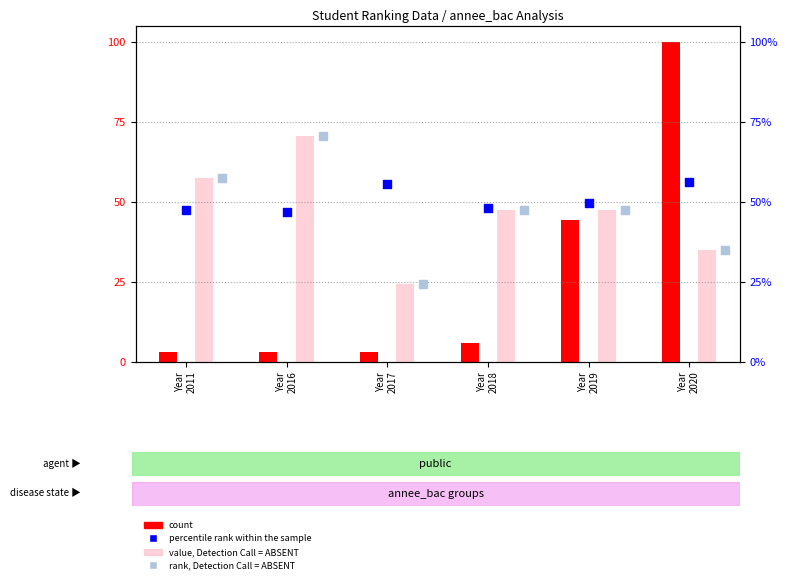

Is the value of percentile rank within the sample at Year
2011 greater than the value of value, Detection Call = ABSENT at Year
2019?

Yes